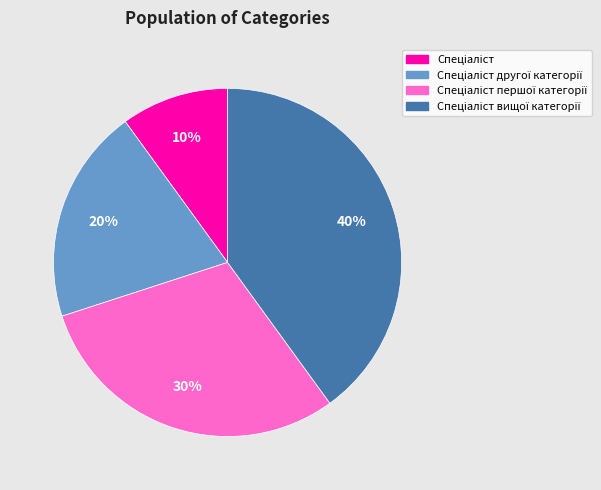

Is there a majority slice in this chart?

No